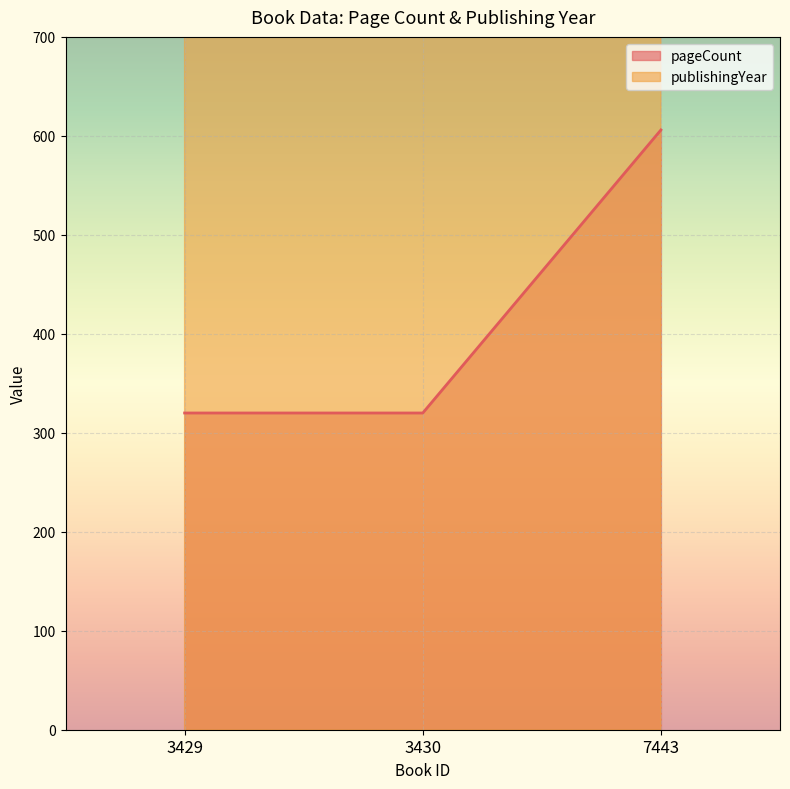

What is the maximum value shown in the chart?

1995